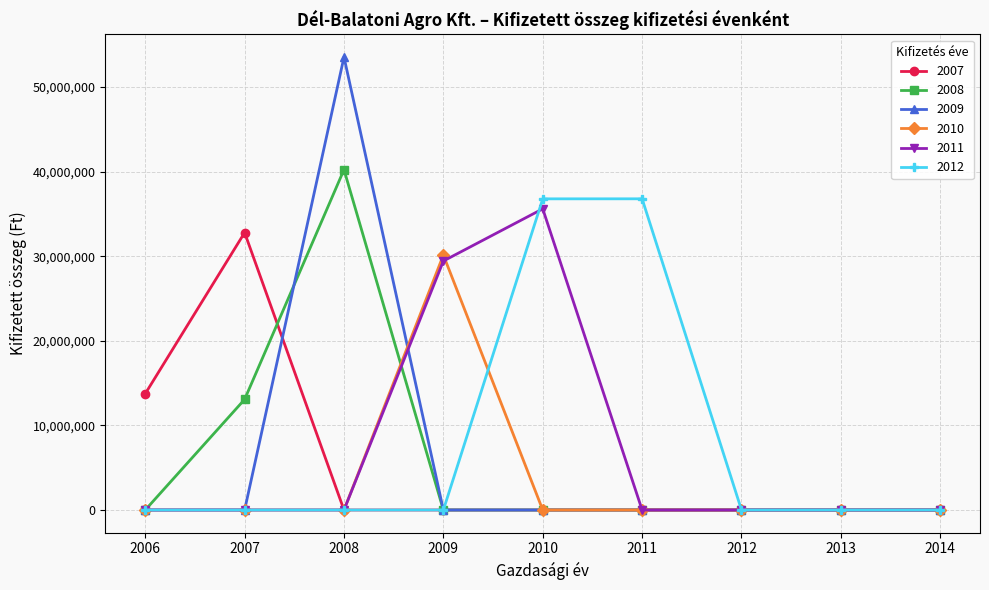

Is the value of 2009 at 2007 greater than the value of 2012 at 2010?

No